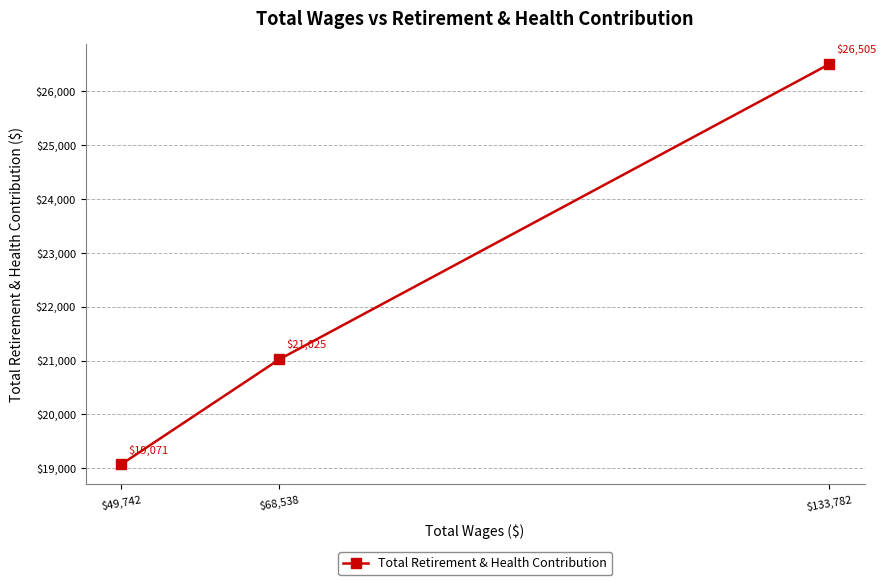

True or false: the data shows 10754 at $133,782.

False